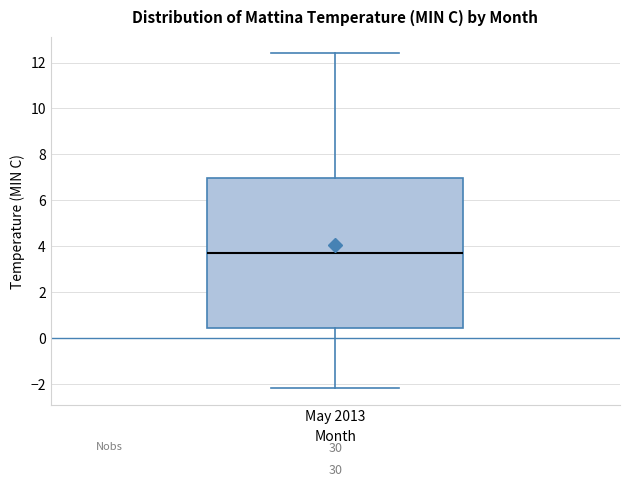

Read this box plot against the y-axis: the position of the median line, the range covered by the box, and the ends of both whiskers. The values are not printed on the chart, so give them approximately, as read against the axis.

median 3.8, box 0.4 to 7.0, whiskers -2.2 to 12.4